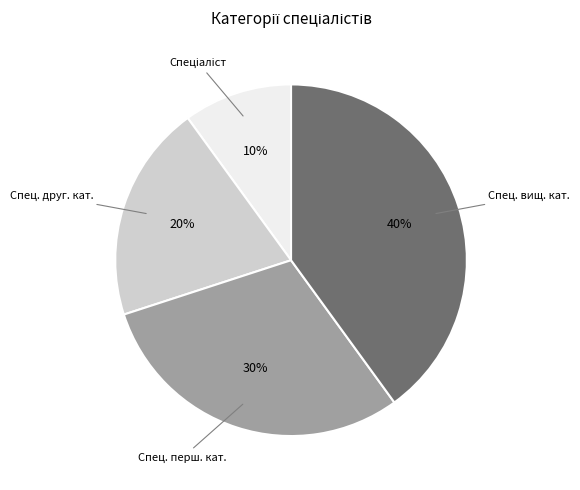

To the nearest percent, what is the average slice percentage?

25%